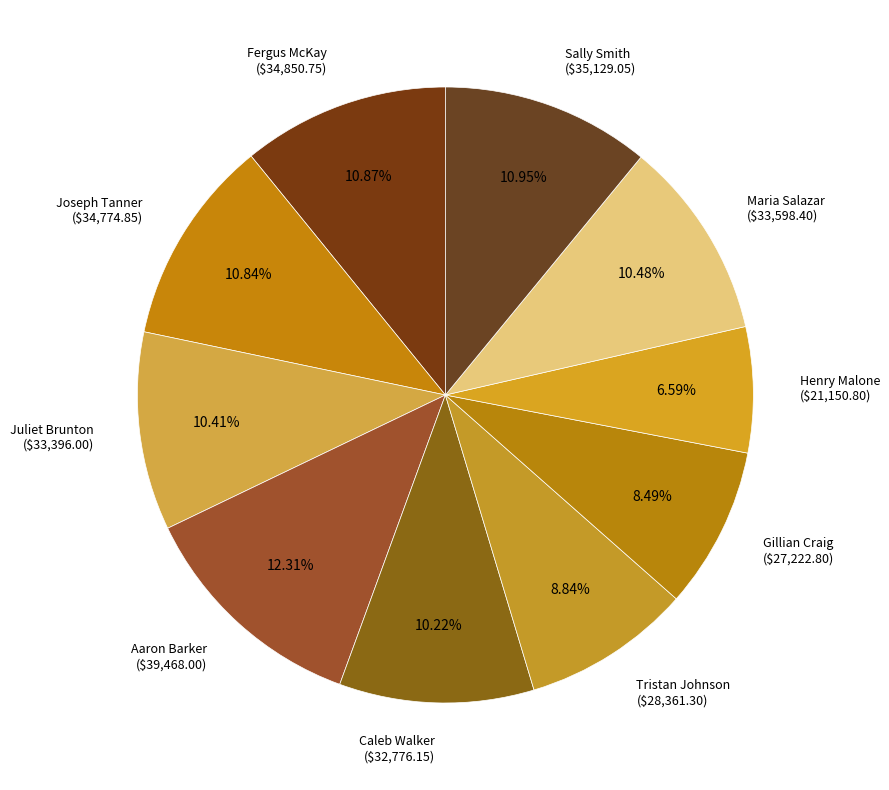

Is it true that Fergus McKay is 11% of the pie?

True